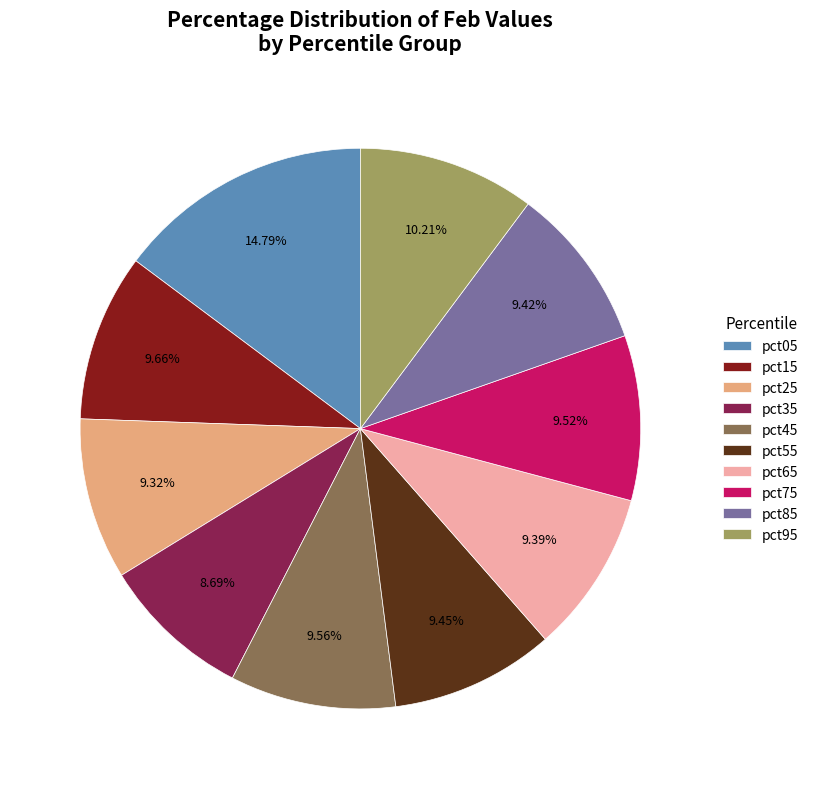

Combined, what portion of the pie is pct65 and pct25?

18.7%